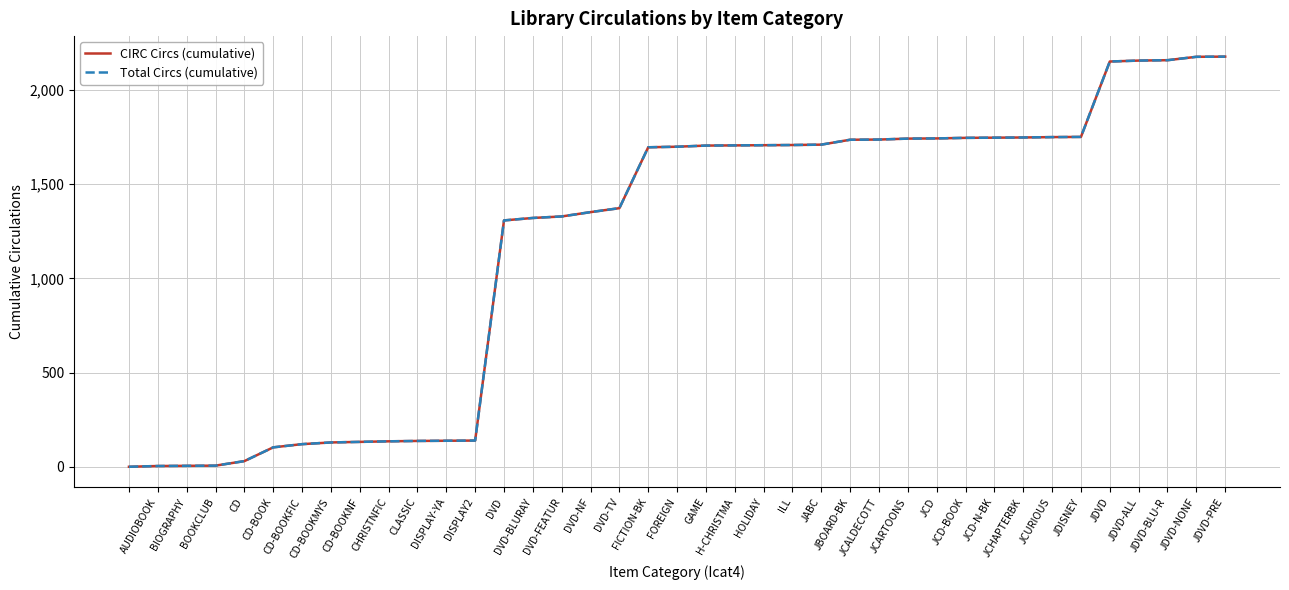

Does the chart have visible grid lines?

Yes